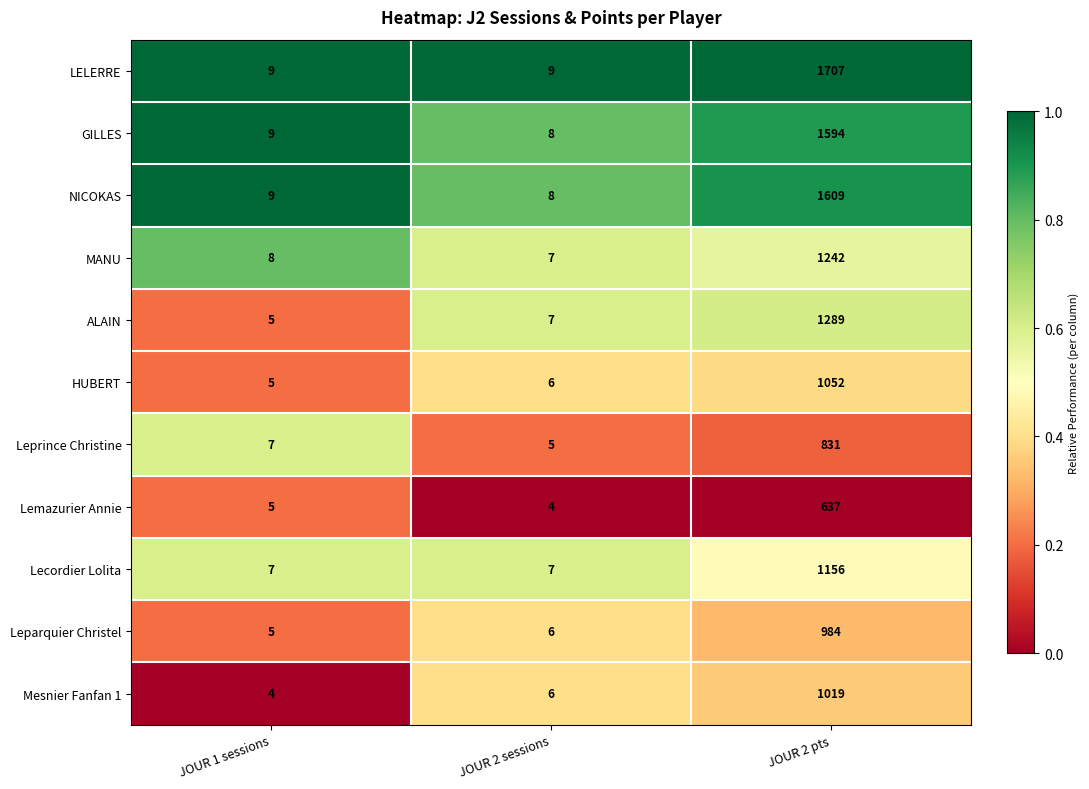

What is the difference between the highest and lowest values at JOUR 2 pts?

1070